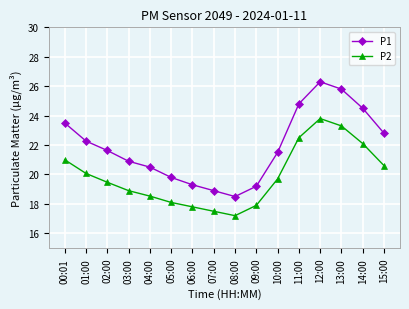

Reading right to left, what are all the values shown in this chart?

P1: 22.8	24.5	25.8	26.3	24.8	21.5	19.2	18.5	18.9	19.3	19.8	20.5	20.9	21.6	22.3	23.5
P2: 20.6	22.1	23.3	23.8	22.5	19.7	17.9	17.2	17.5	17.8	18.1	18.5	18.9	19.5	20.1	21.0